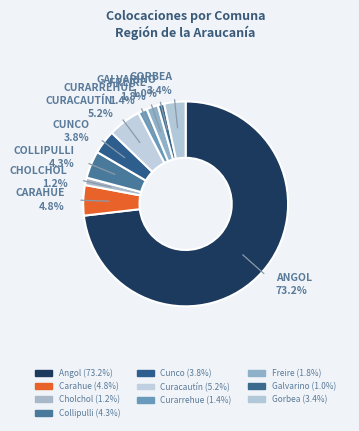

Is it true that Collipulli is 15% of the pie?

False